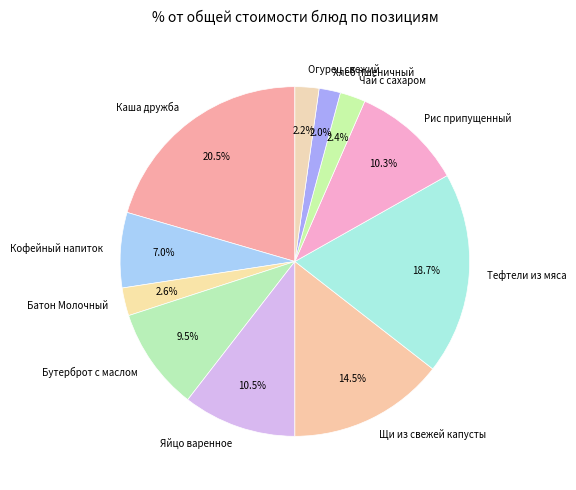

To the nearest percent, what is the difference between the largest and smallest slice percentages?

18%